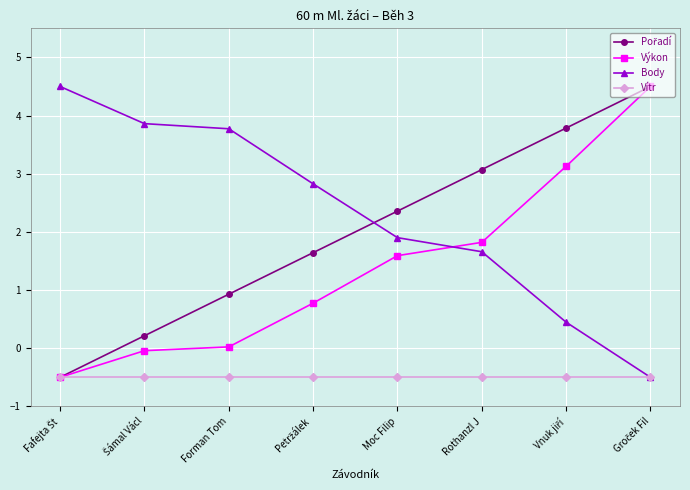

Where does the Výkon series first go above 1?

Moc Filip